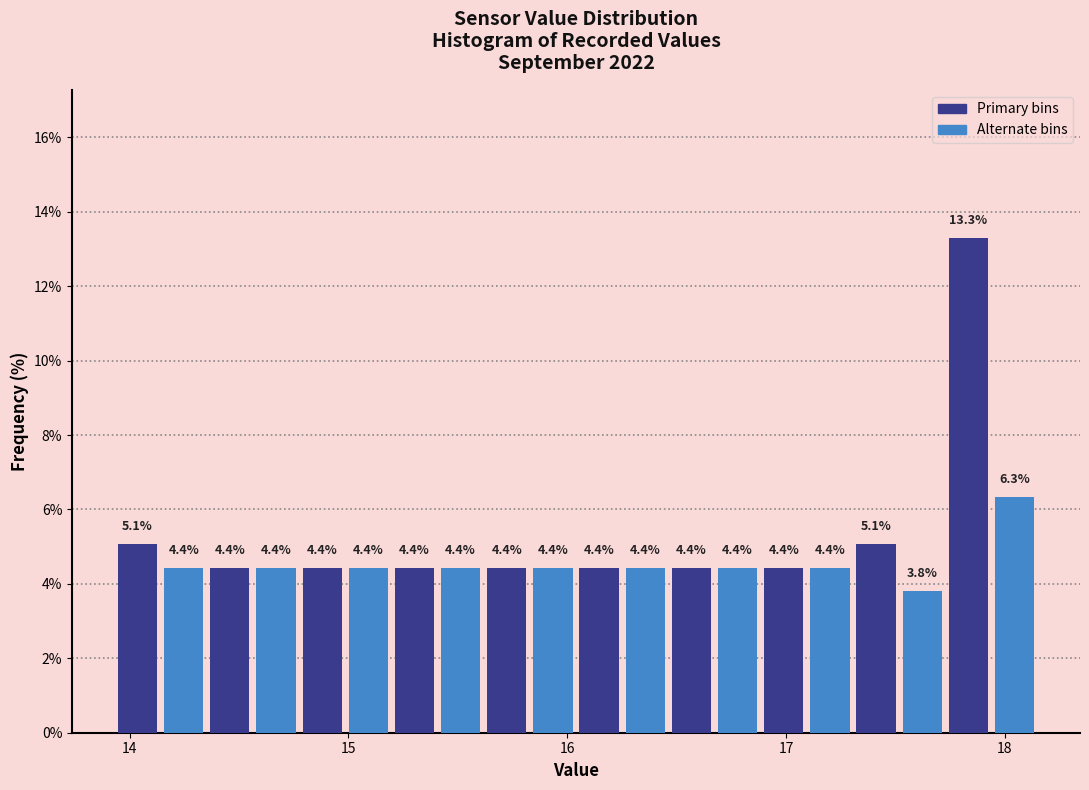

Around what value on the x-axis is the tallest bar? Give the approximate position of its centre, as read against the axis.

17.8